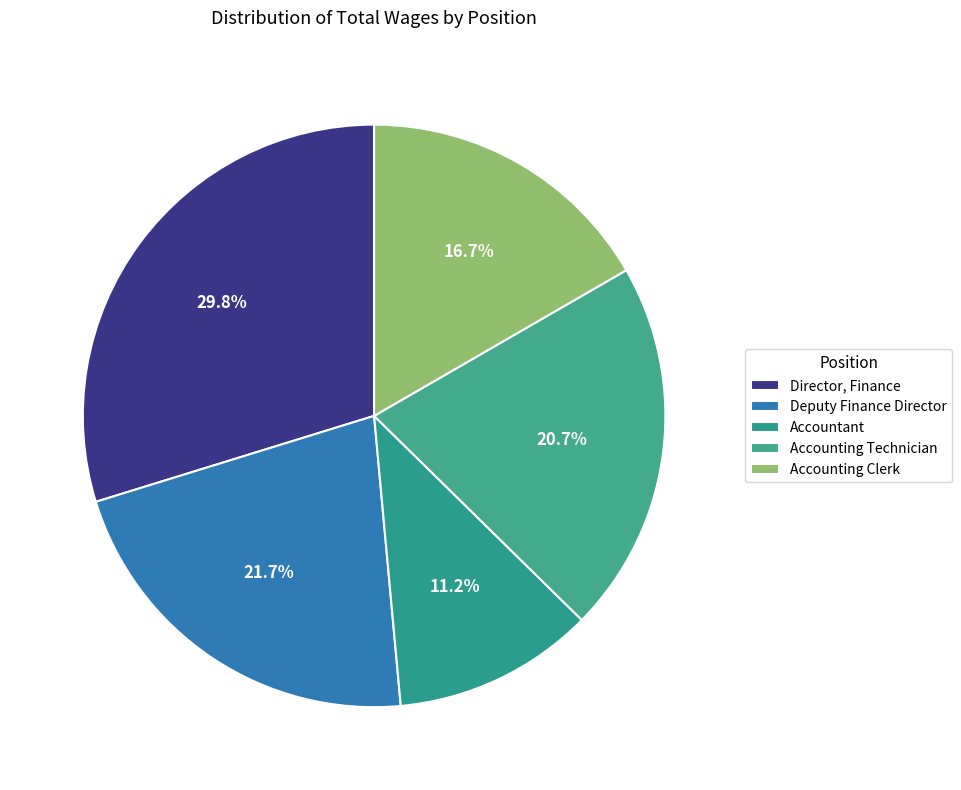

Is there any slice that represents more than half of the pie?

No